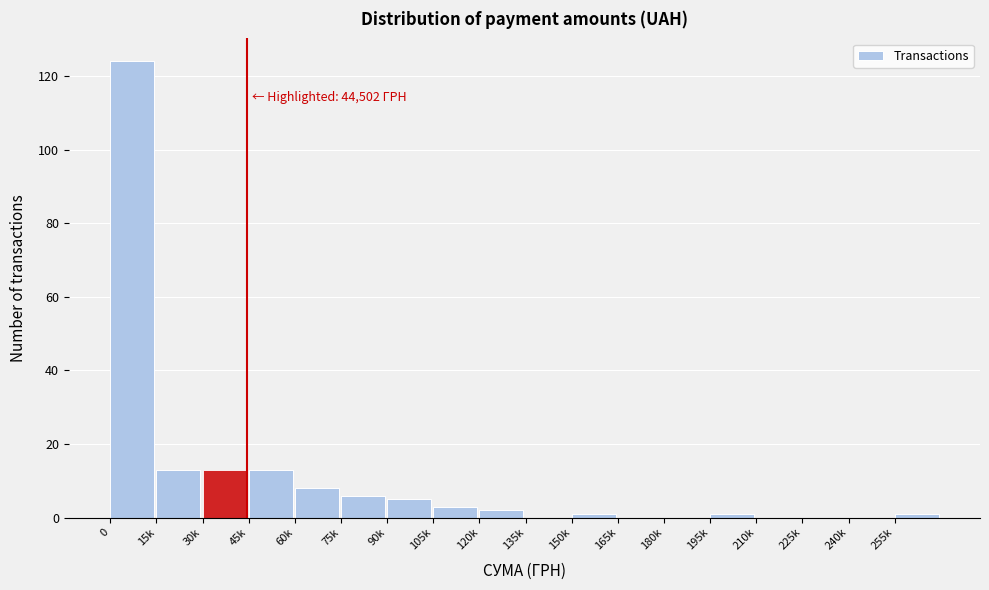

Reading right to left, transcribe all the data shown in this chart.

255k=1	240k=0	225k=0	210k=0	195k=1	180k=0	165k=0	150k=1	135k=0	120k=2	105k=3	90k=5	75k=6	60k=8	45k=13	30k=13	15k=13	0=124